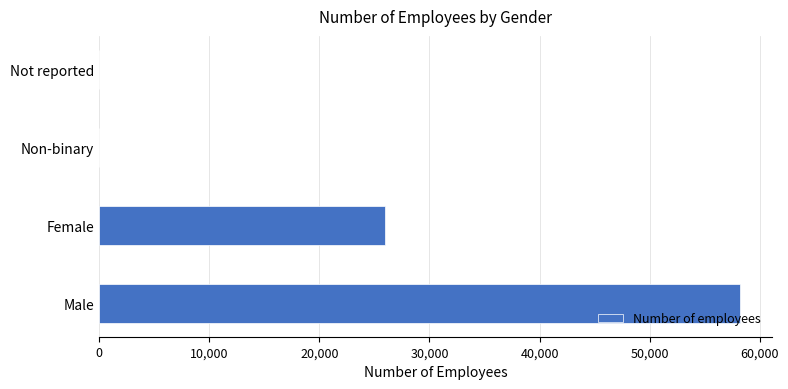

True or false: the data shows 45901 at Female.

False